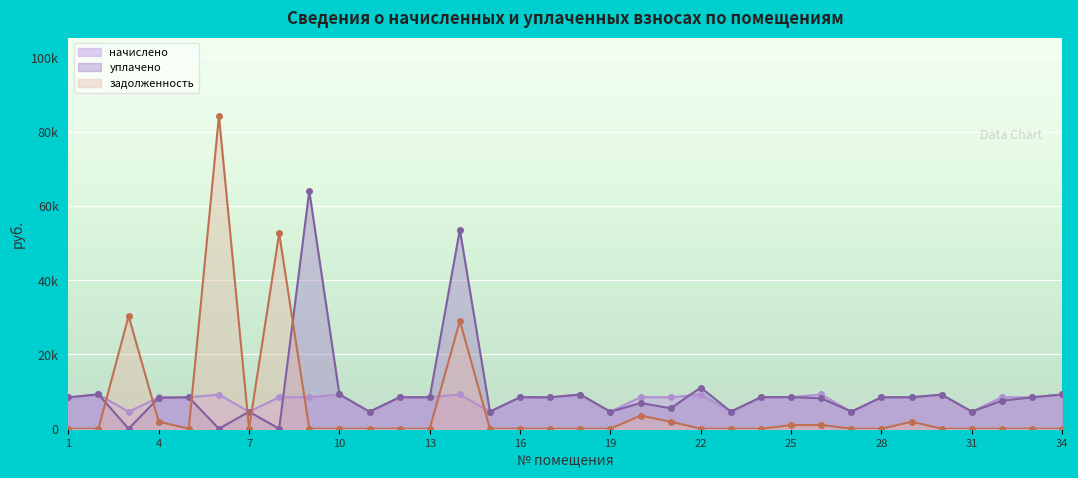

Rank the series at 26 from highest to lowest value.

начислено, уплачено, задолженность